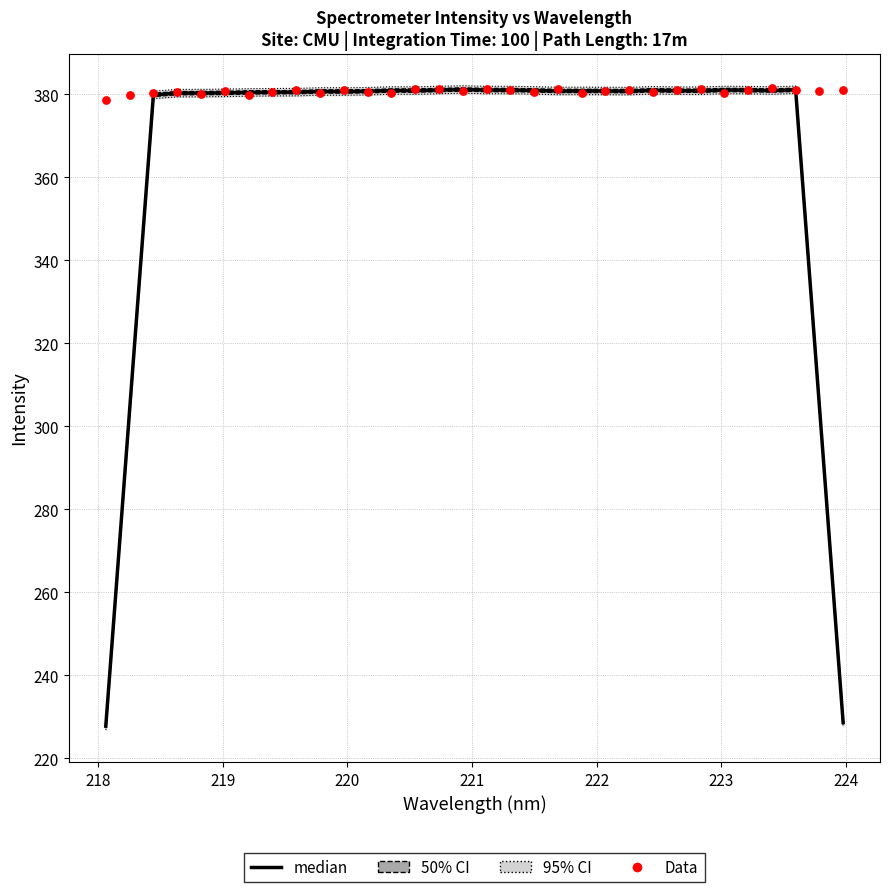

Which series contains the lowest Y value?

median